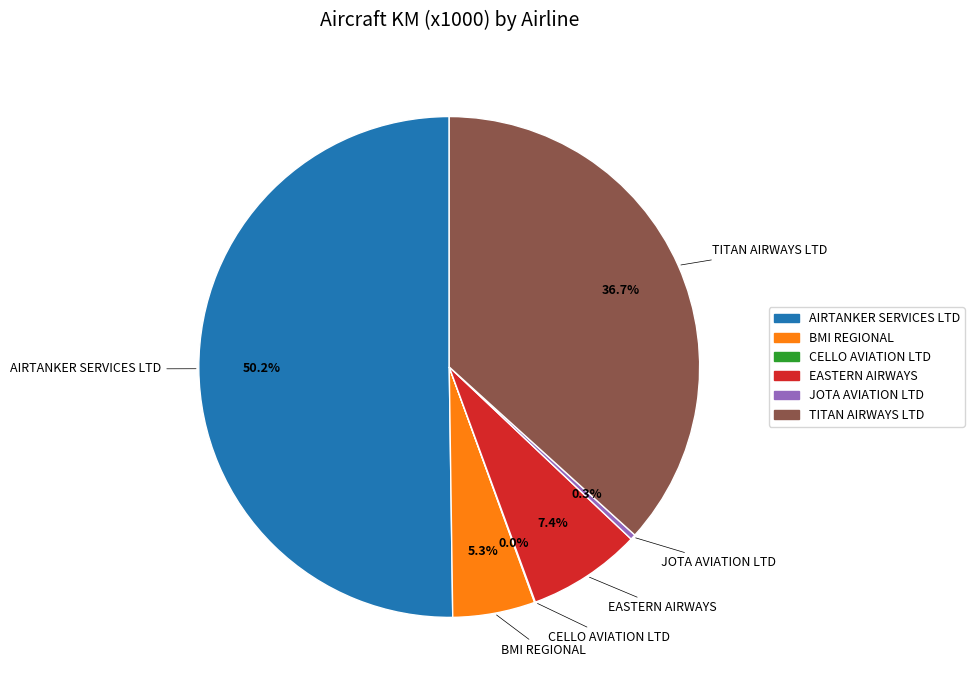

What portion of the pie excludes JOTA AVIATION LTD?

99.7%